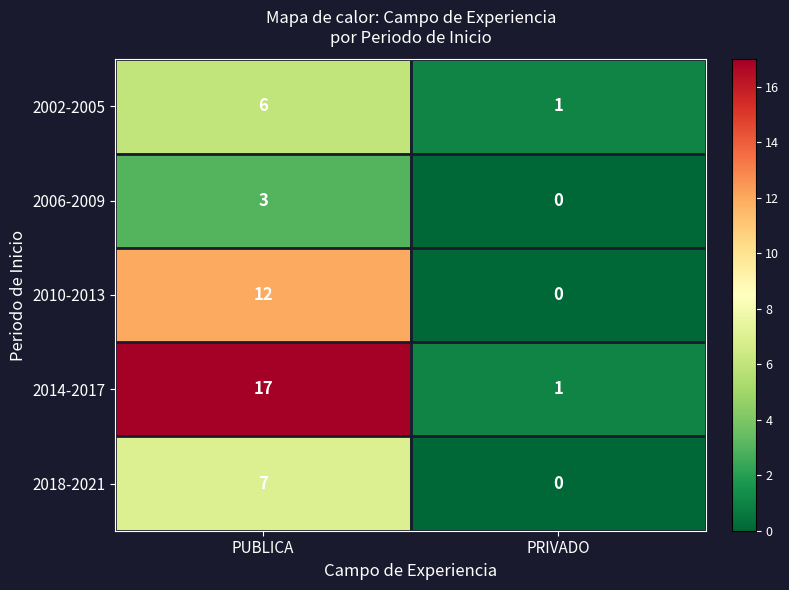

What is the sum of the 2014-2017 values at PUBLICA and PRIVADO?

18